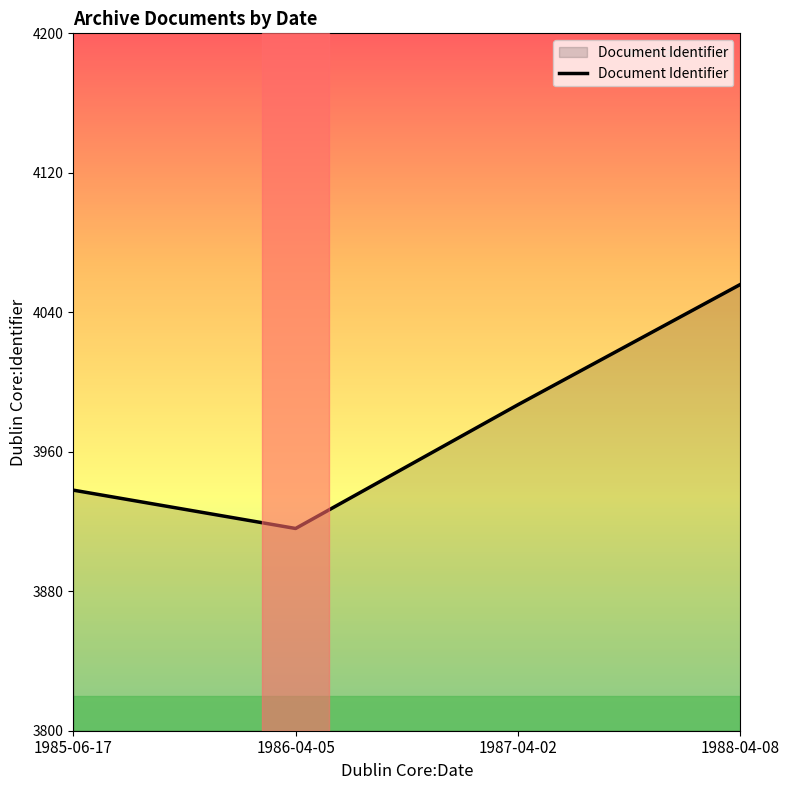

How many lines are shown in the chart?

1